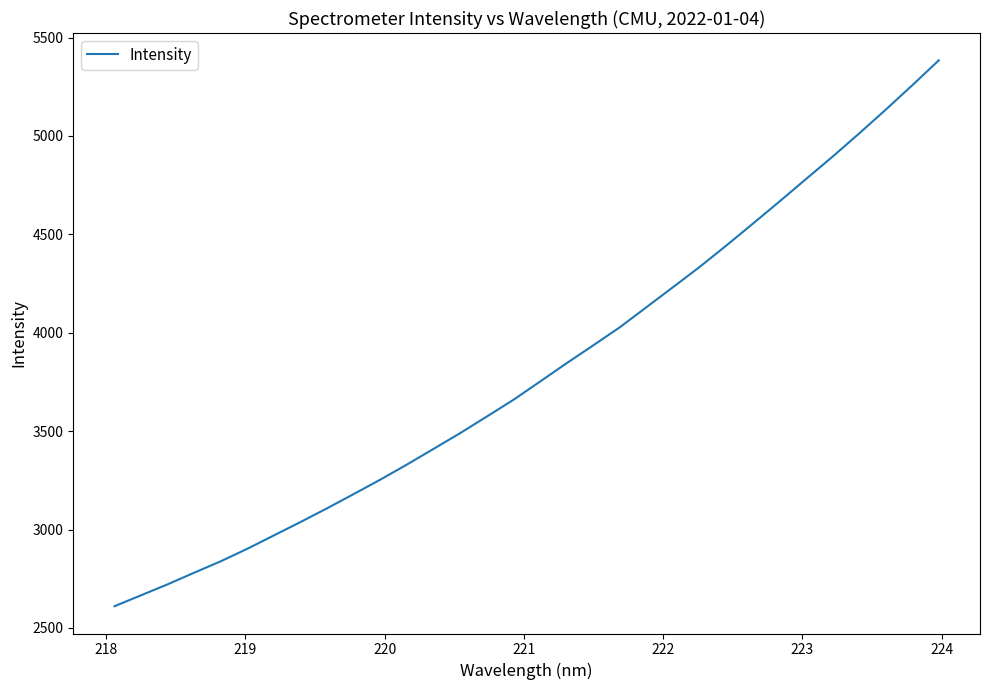

What is the difference between the maximum and minimum values?

2774.3